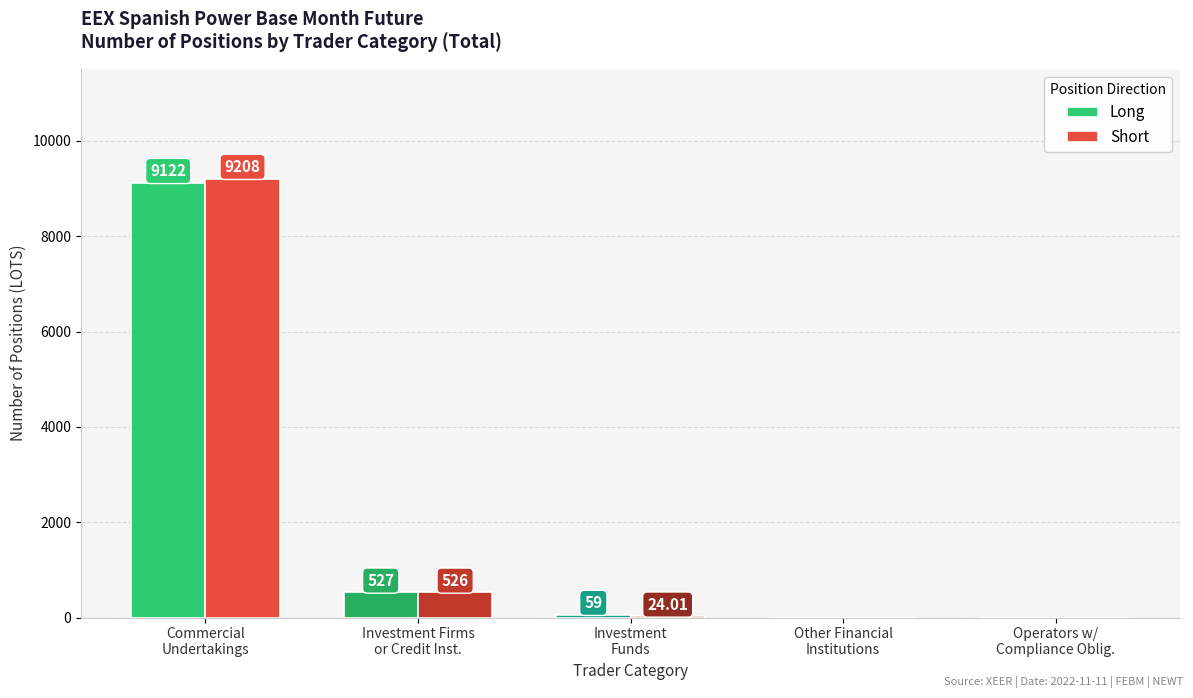

Does the chart contain stacked bars?

No